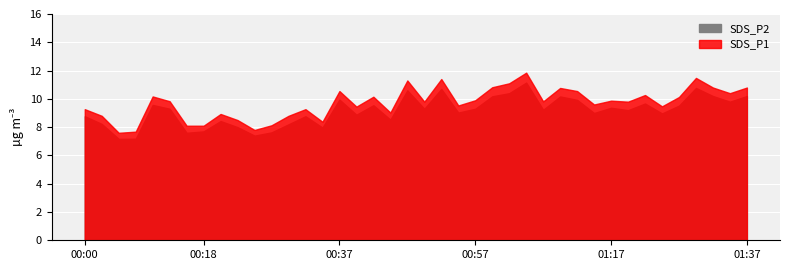

True or false: SDS_P2 and SDS_P1 cross at least once.

False